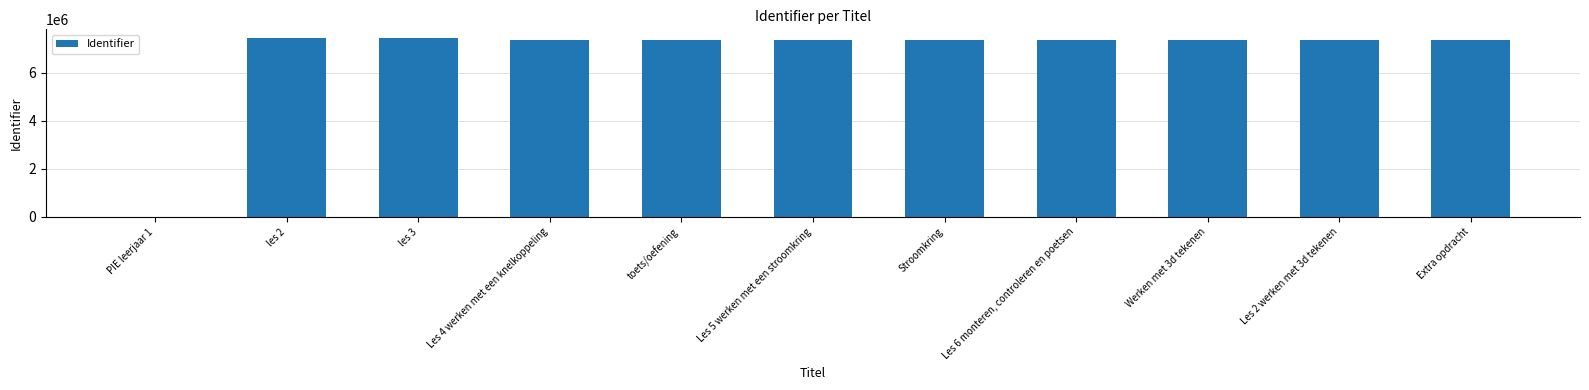

True or false: the data shows 7376900 at Extra opdracht.

True